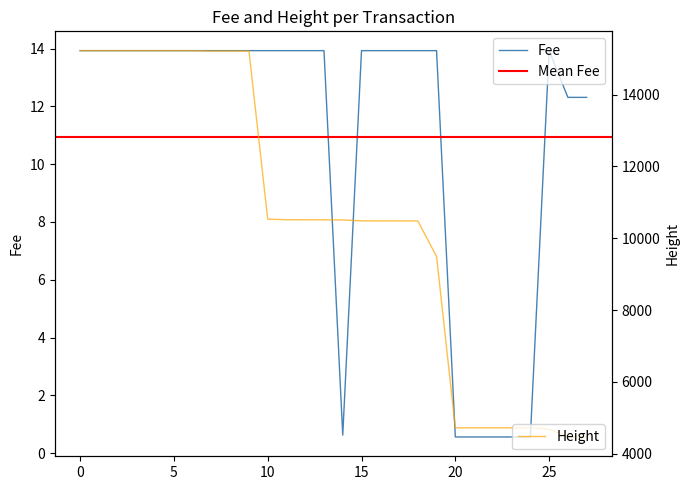

Is it true that Fee equals 13.9 at 10?

True